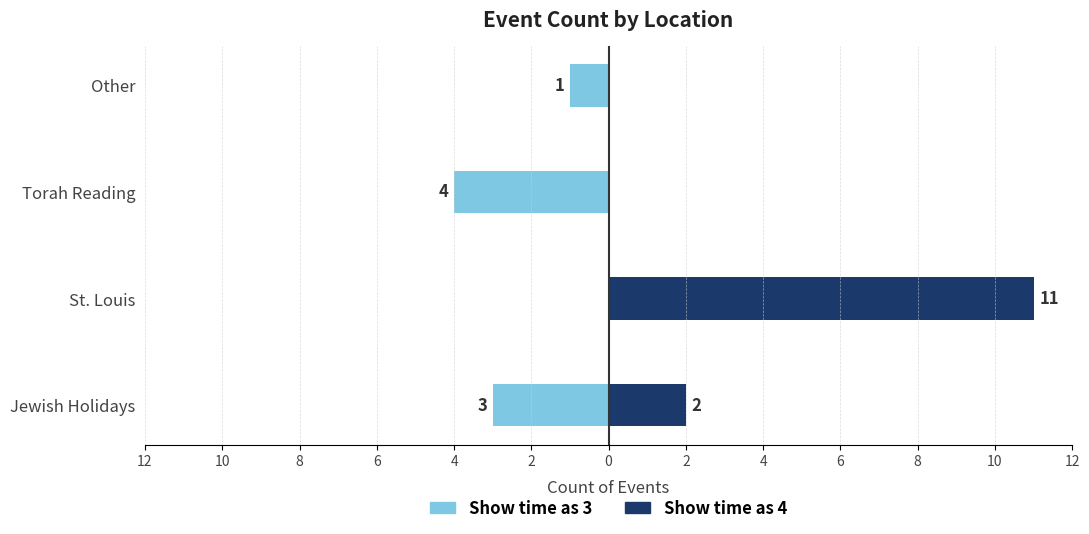

How many values in Show time as 4 are above zero?

2